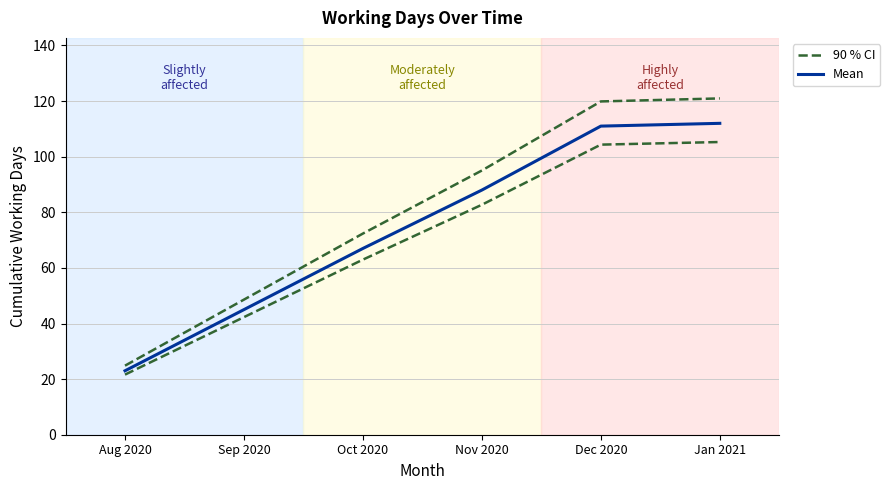

What position from the right is Sep 2020?

5